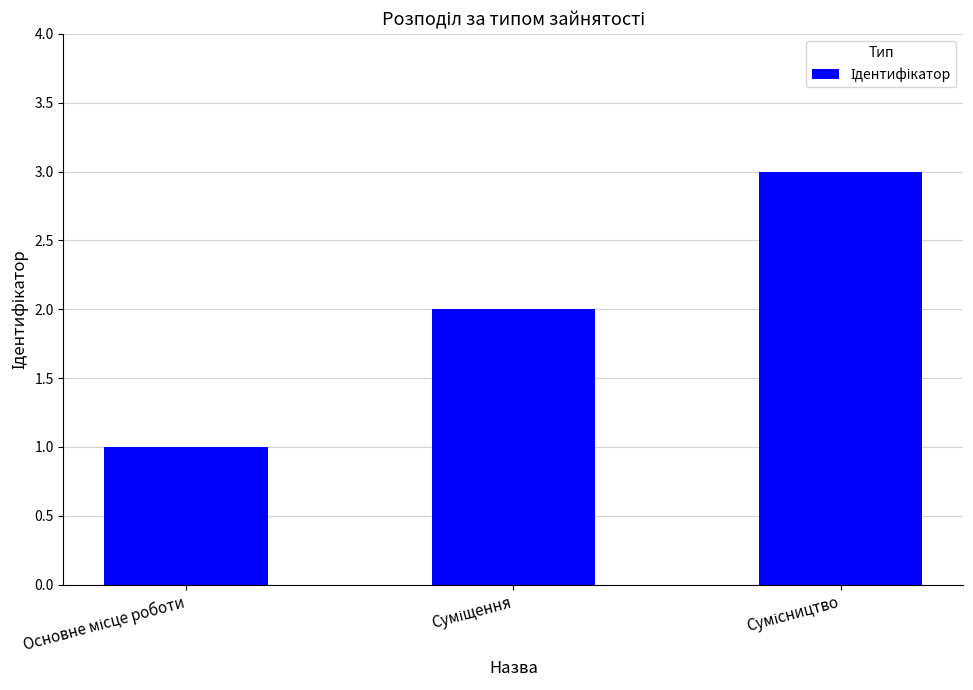

What is the greatest value displayed?

3